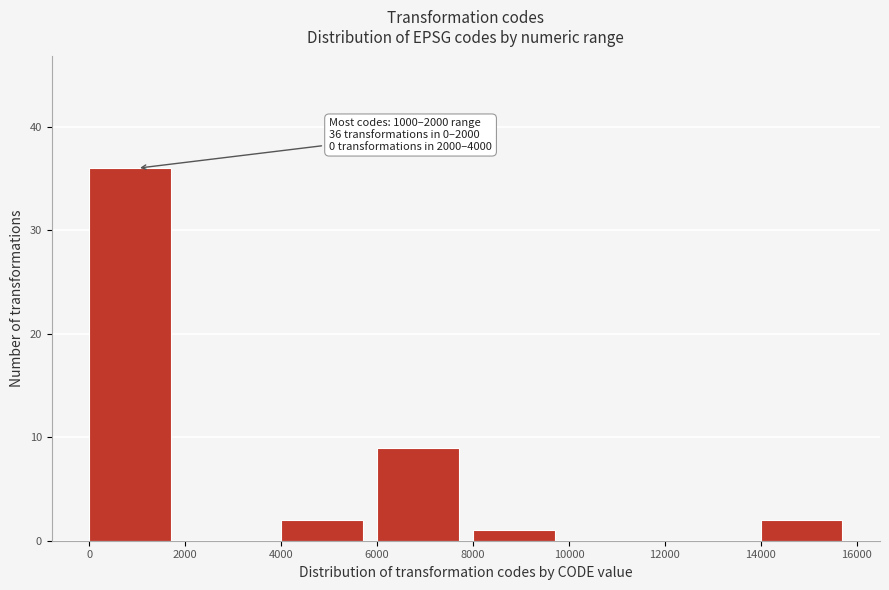

Over which range of the x-axis is the bar tallest?

0 to 2000